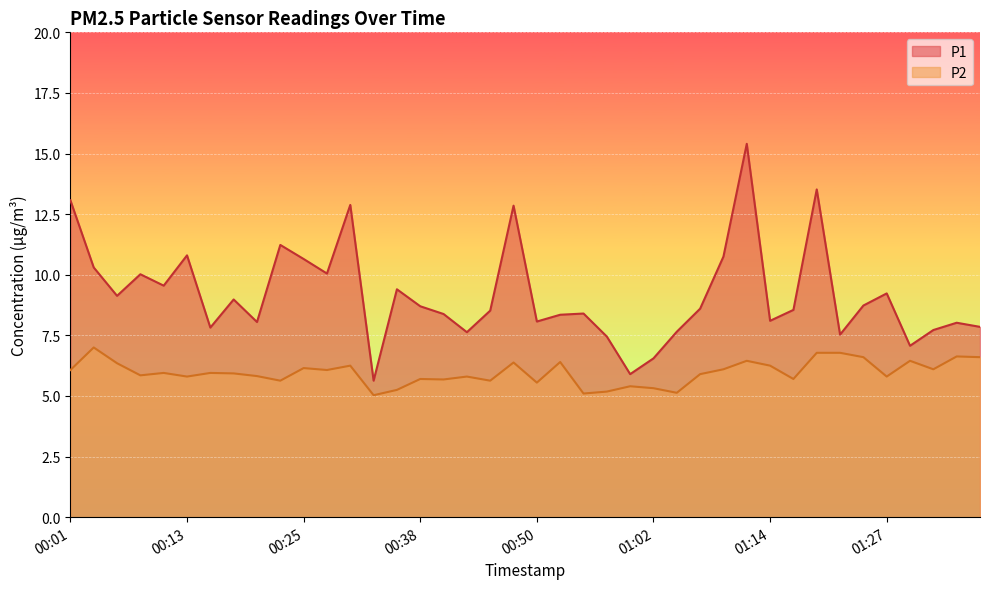

Which series has the largest range (max minus min)?

P1